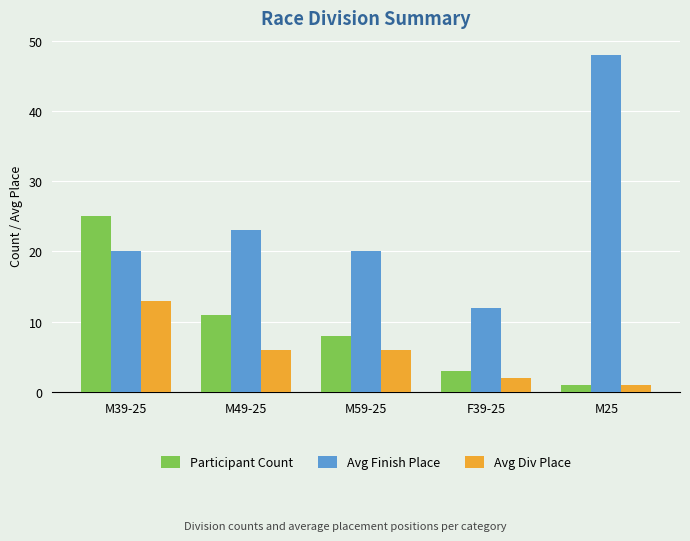

What is the total value across all series at M49-25?

40